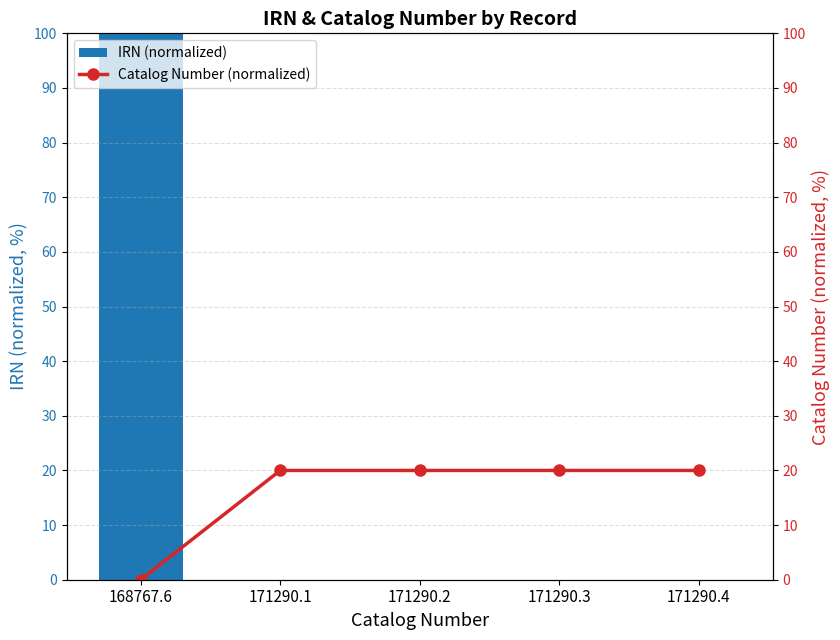

What is the sum of the Catalog Number (normalized) values at 171290.4 and 171290.2?

40.0